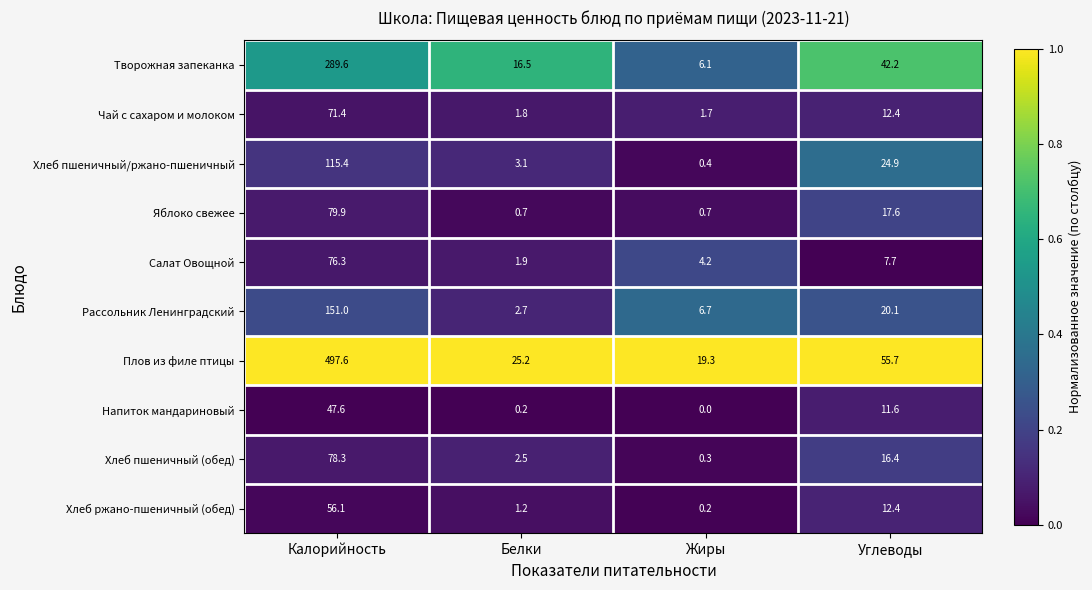

How many data points in Хлеб пшеничный/ржано-пшеничный are less than 24?

2